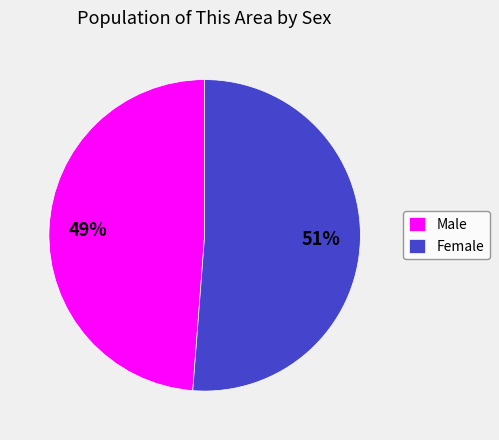

Between Male and Female, which is larger?

Female